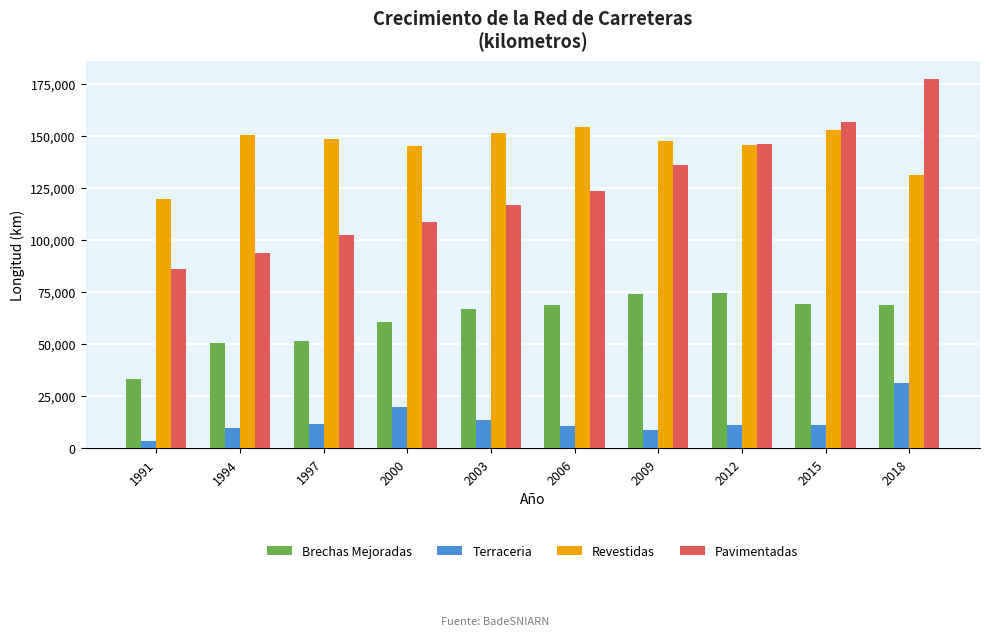

What is the sum of the Terraceria values at 2003 and 2009?

22459